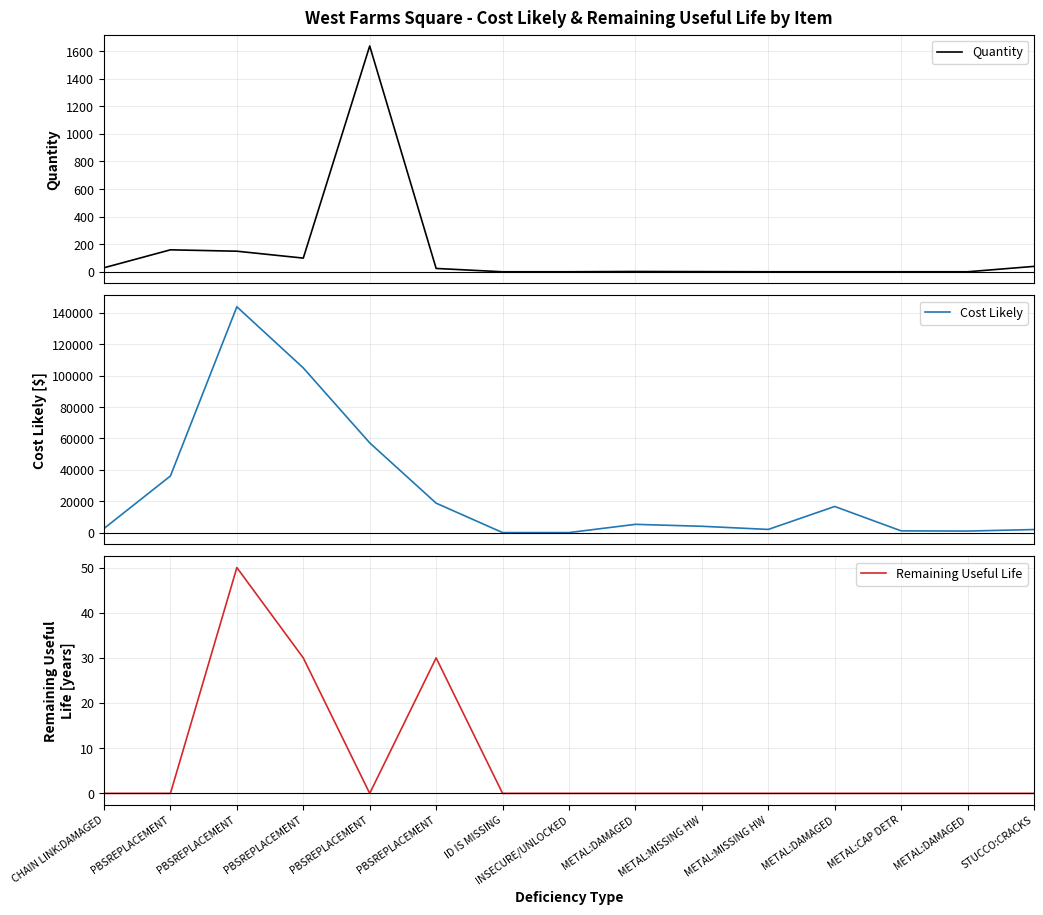

Is it true that Cost Likely equals 635.6 at METAL:DAMAGED?

False